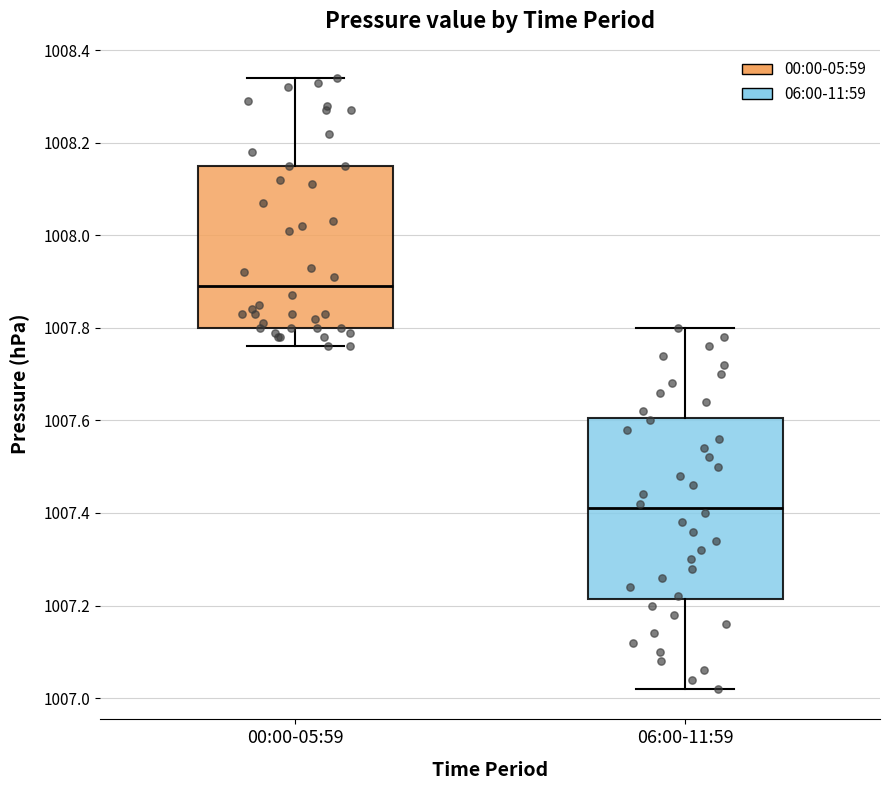

Comparing the boxes themselves (not the whiskers), which one is the tallest?

06:00-11:59